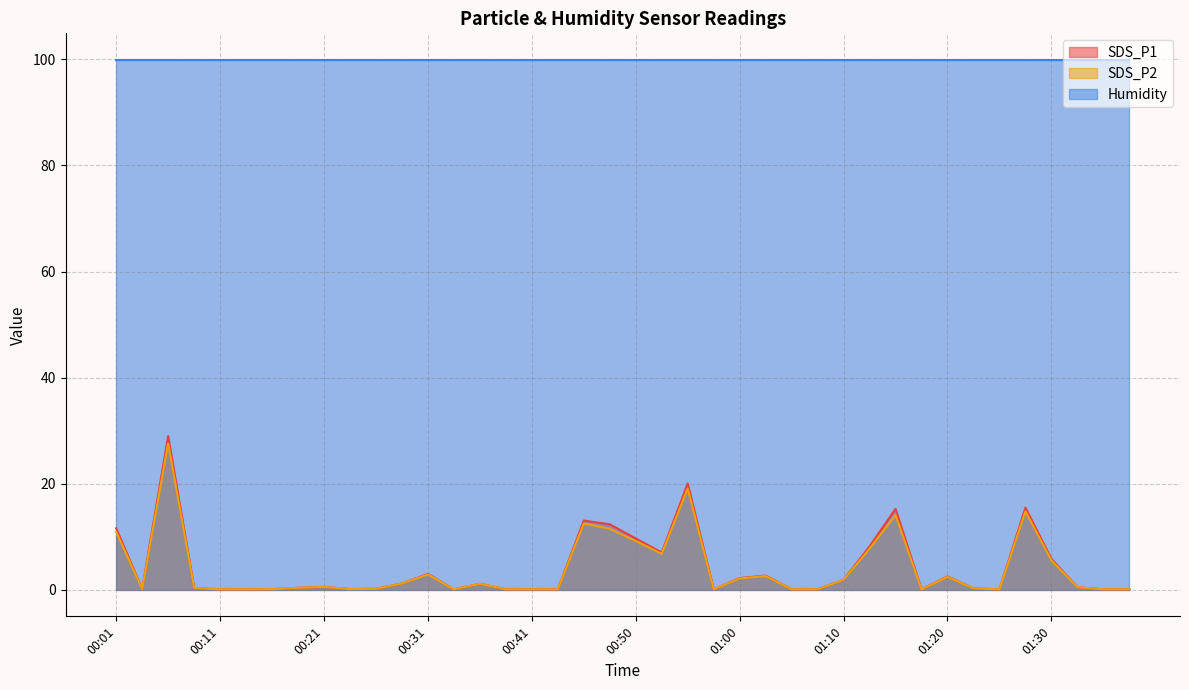

Does the chart display data point markers on the line(s)?

No